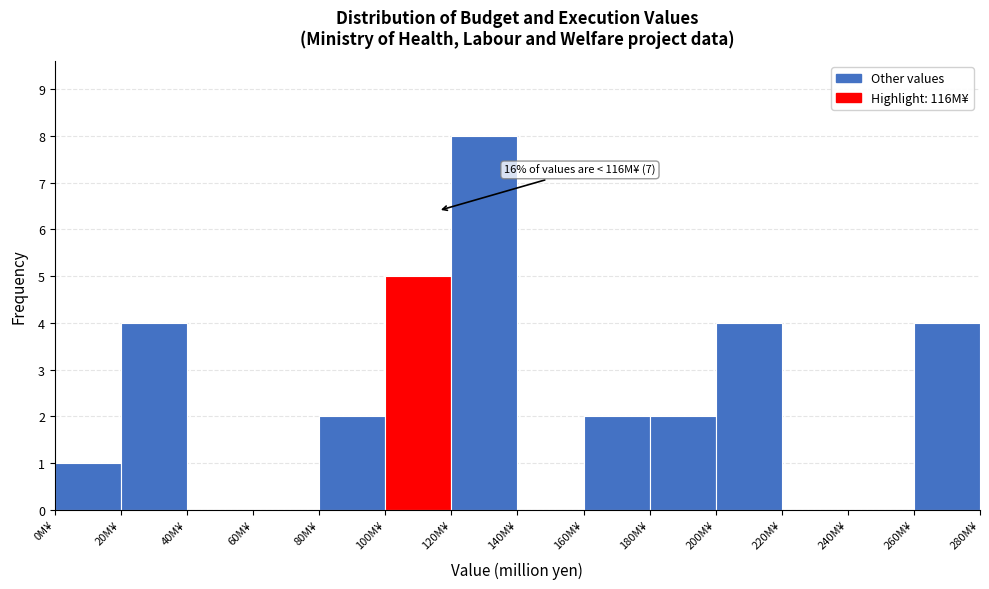

Over which range of the x-axis is the bar tallest?

120 to 140